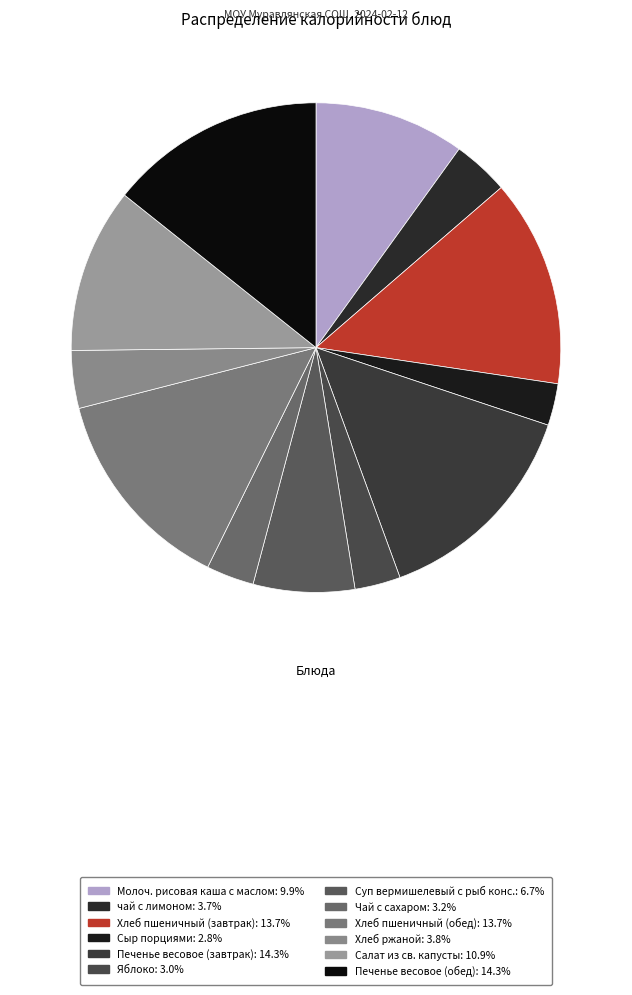

The Яблоко slice represents 3% of the pie. True or false?

True